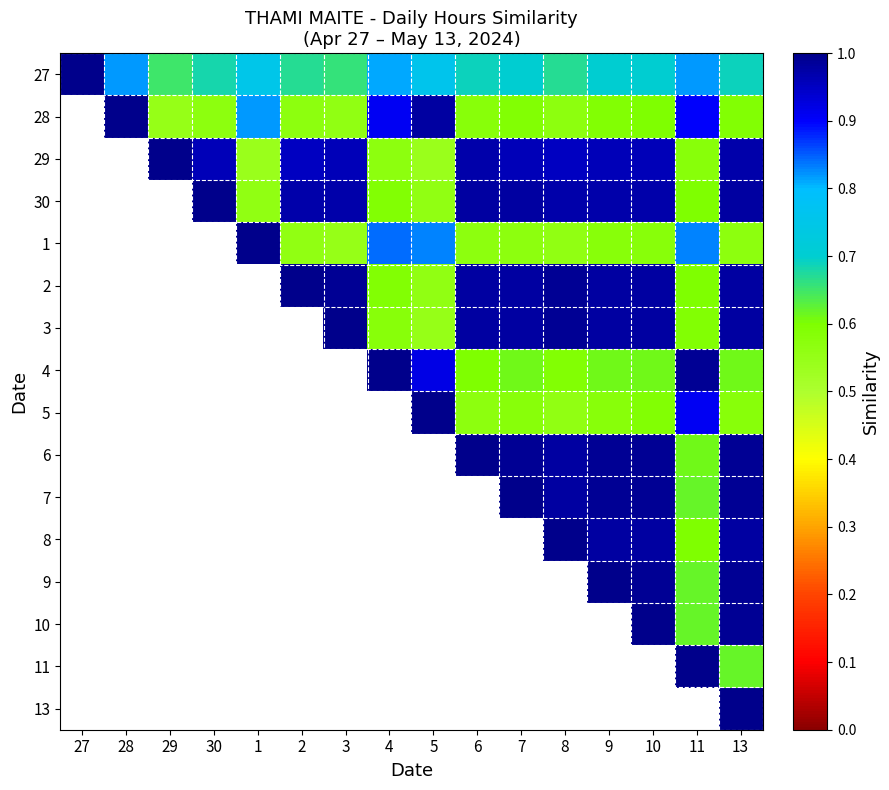

How many values in the 28 series exceed 0?

15